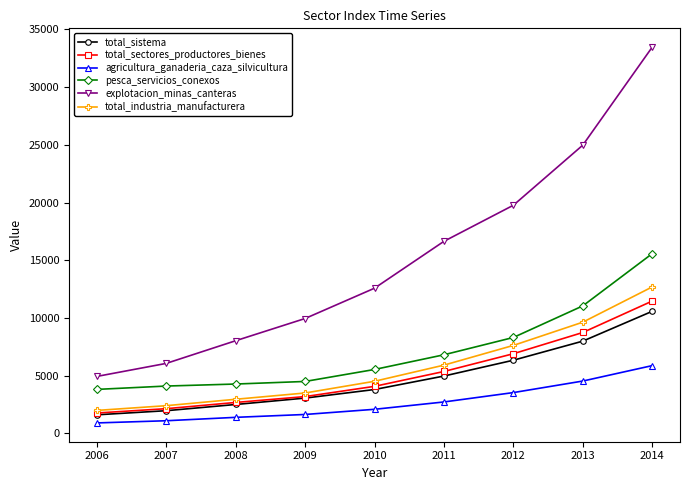

What is the highest value of the pesca_servicios_conexos series?

15575.0